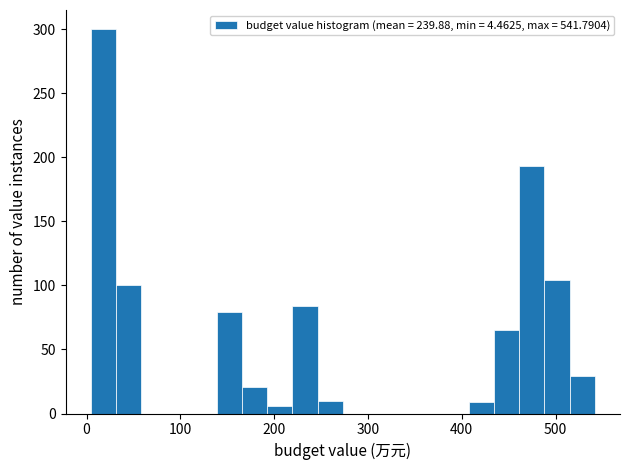

Around what value on the x-axis is the tallest bar? Give the approximate position of its centre, as read against the axis.

20